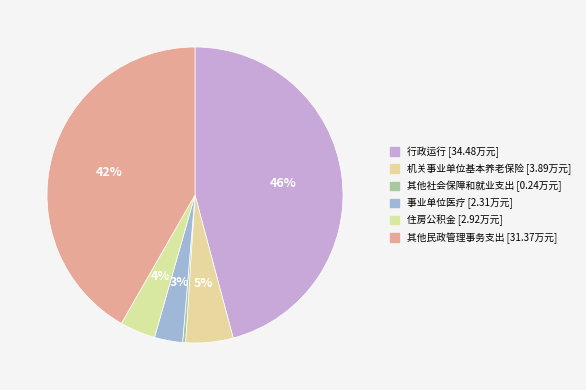

Rank the categories by value from lowest to highest.

其他社会保障和就业支出, 事业单位医疗, 住房公积金, 机关事业单位基本养老保险缴费支出, 其他民政管理事务支出, 行政运行